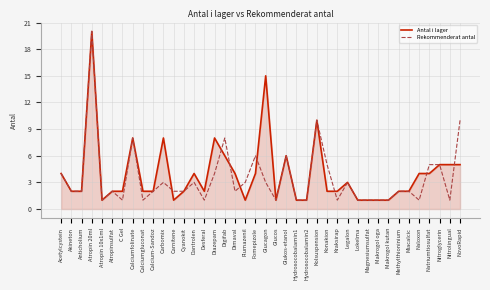

Is it true that Rekommenderat antal equals 15 at NovoRapid?

False